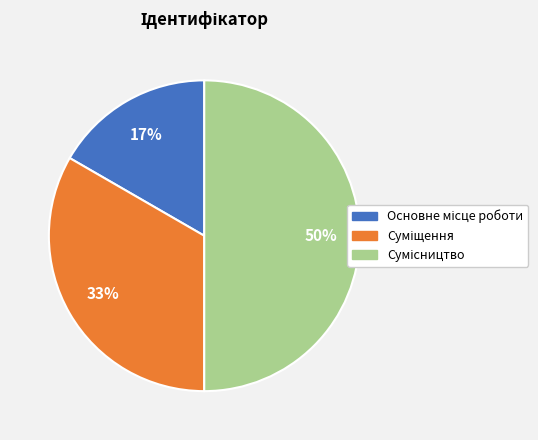

To the nearest percent, what is the difference between the largest and smallest slice percentages?

33%